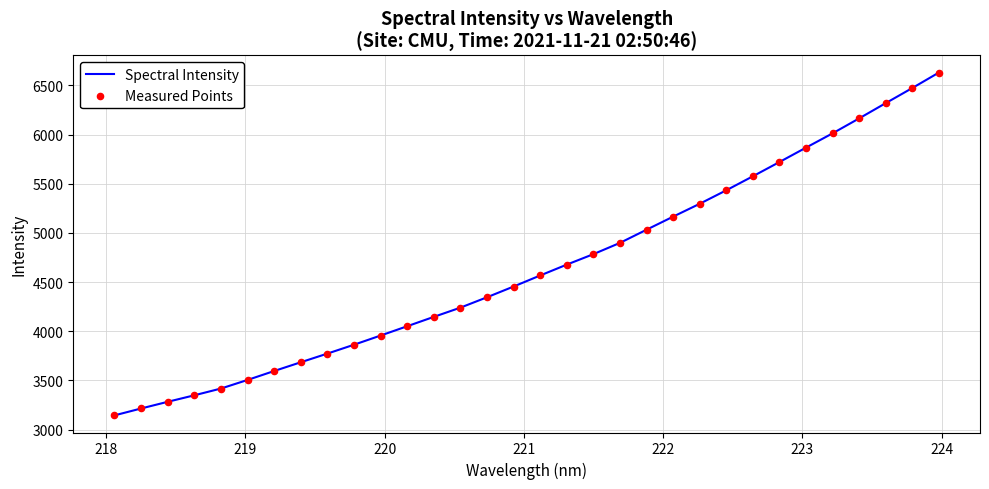

What is the minimum value shown in the chart?

3145.1